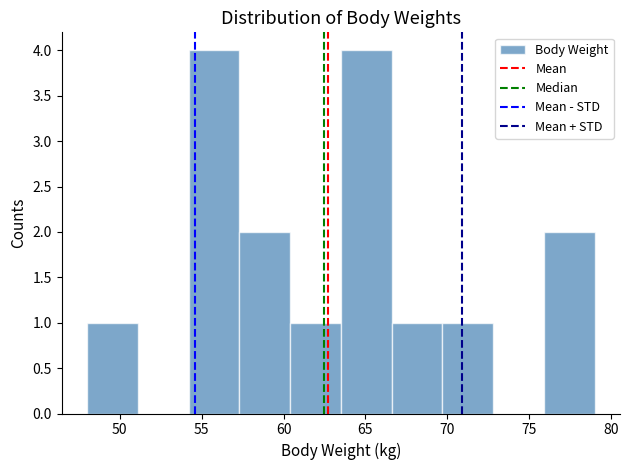

Reading left to right, transcribe this chart: for each bar, give the range it covers on the x-axis and its height. Neither the bar edges nor the heights are printed on the chart, so give them approximately, as read against the axes.

48.0 to 51.1: 1
51.1 to 54.2: 0
54.2 to 57.3: 4
57.3 to 60.4: 2
60.4 to 63.5: 1
63.5 to 66.6: 4
66.6 to 69.7: 1
69.7 to 72.8: 1
72.8 to 75.9: 0
75.9 to 79.0: 2